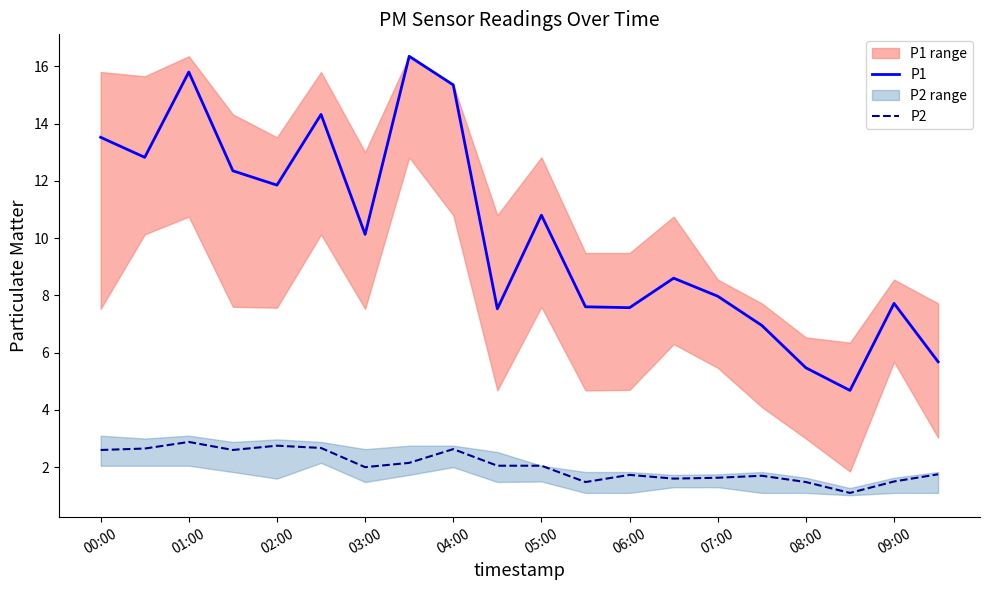

List the series in order of their peak value, lowest first.

P2, P1